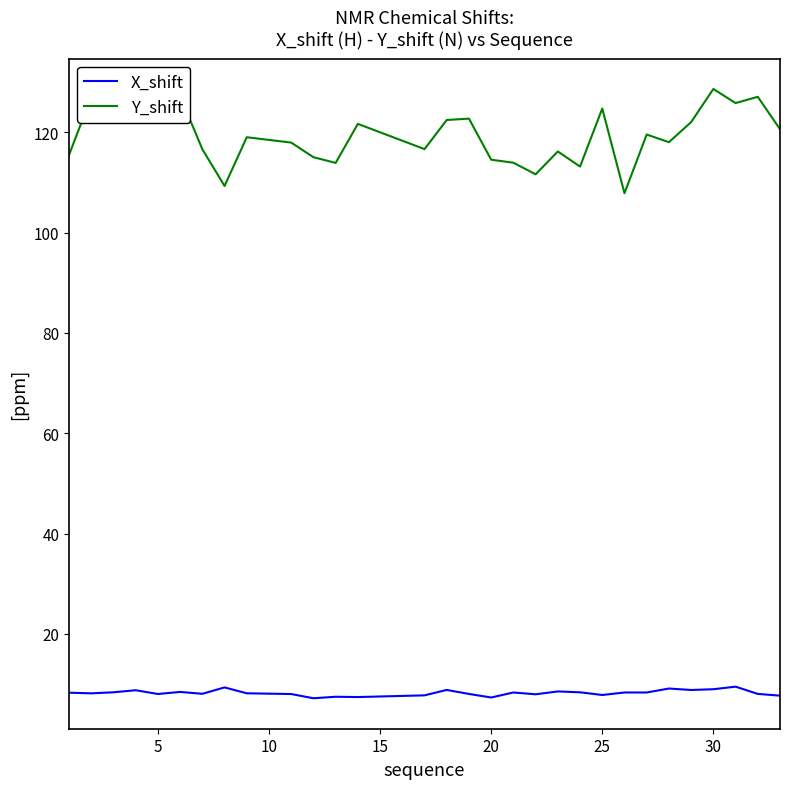

What are all the series names shown in the legend?

X_shift, Y_shift